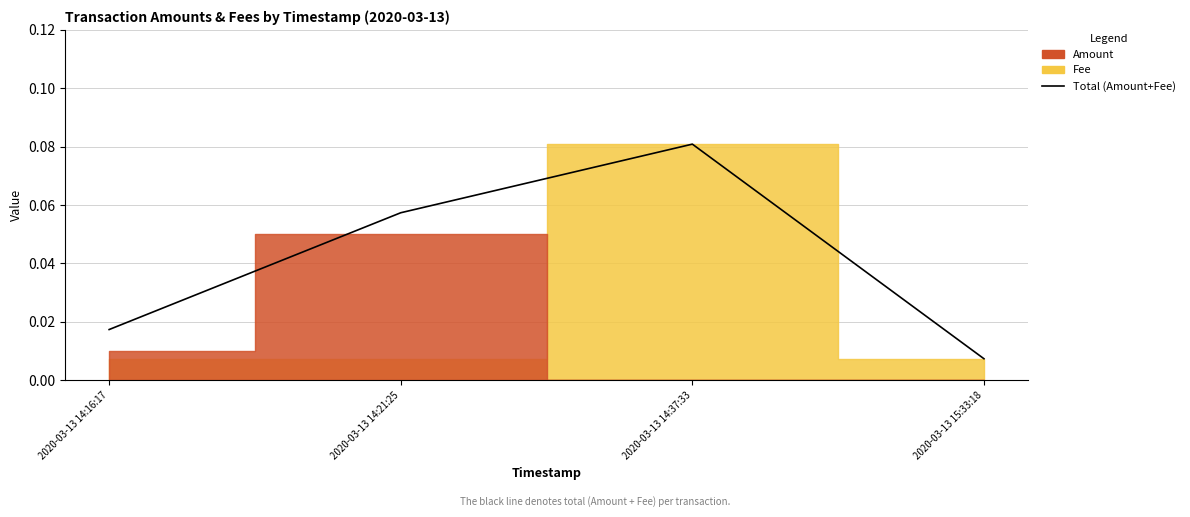

How many interior local peaks (higher than both neighbors) does the data have?

1